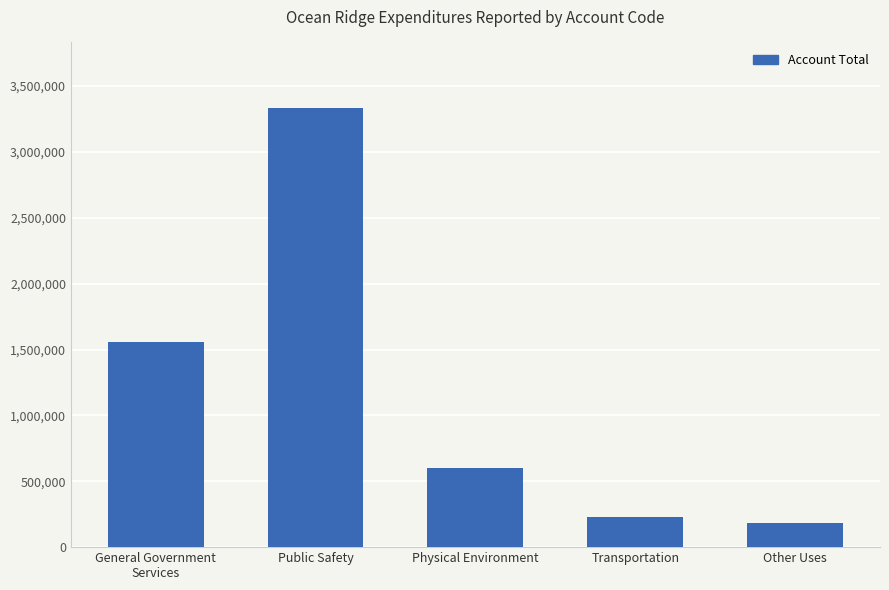

The chart shows a value of 1561101 at General Government
Services. True or false?

True